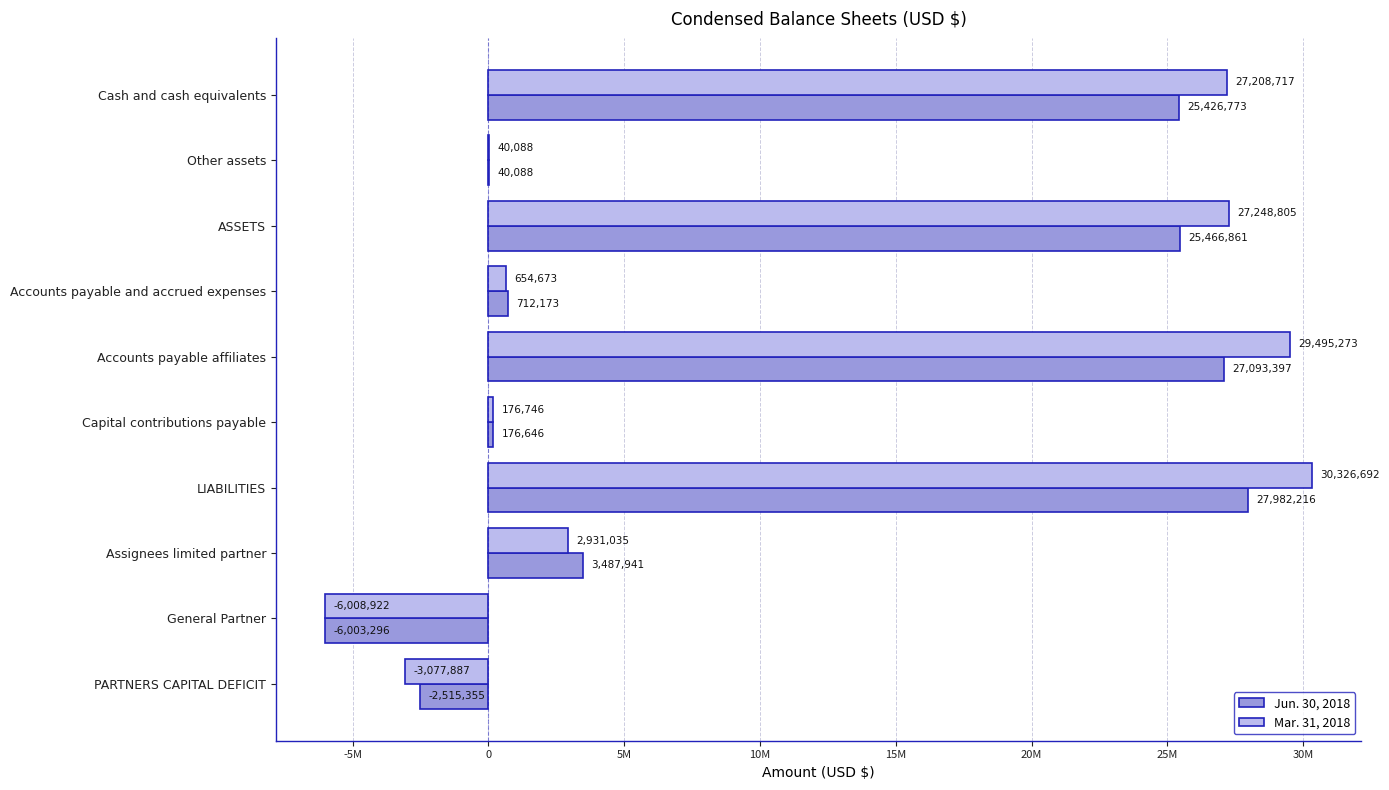

What is the minimum value shown in the chart?

-6008922